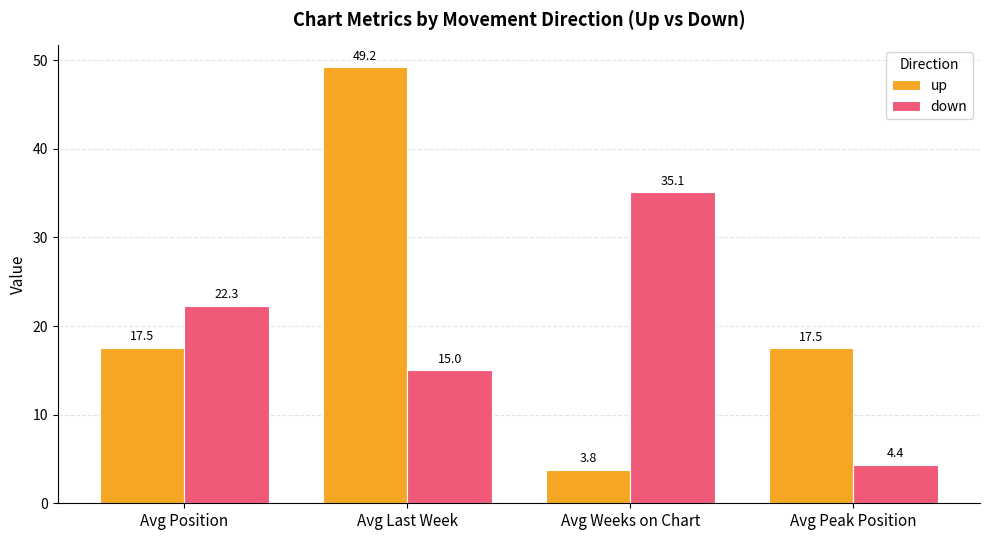

What is the total value across all series at Avg Last Week?

64.2